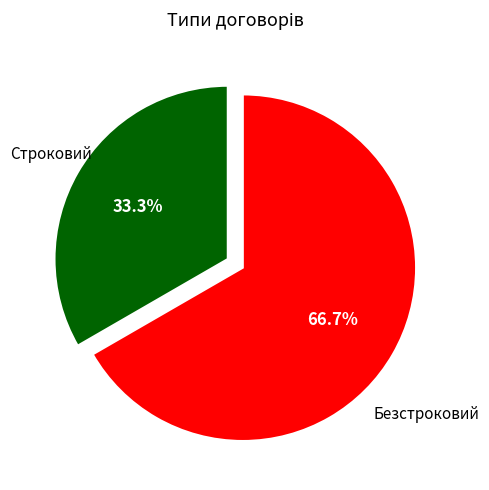

Is there a majority slice in this chart?

Yes